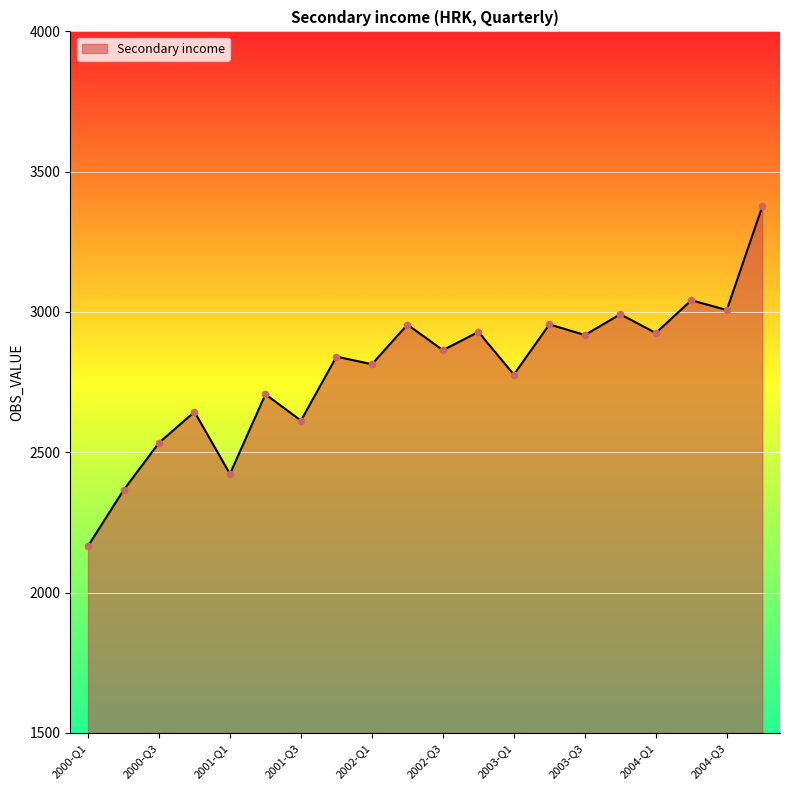

What is the difference between the maximum and minimum values?

1210